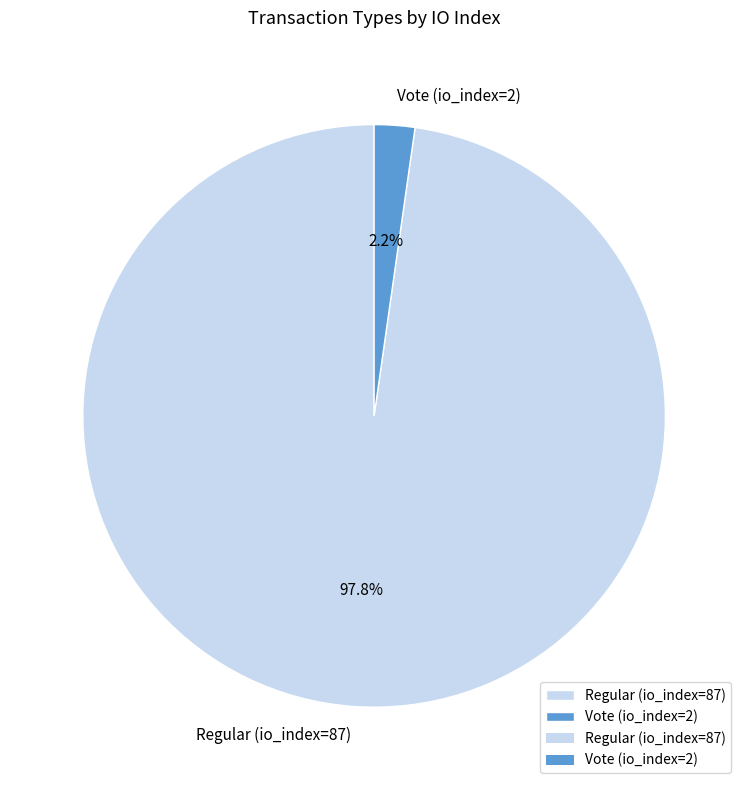

Is it true that Vote (io_index=2) is 2% of the pie?

True